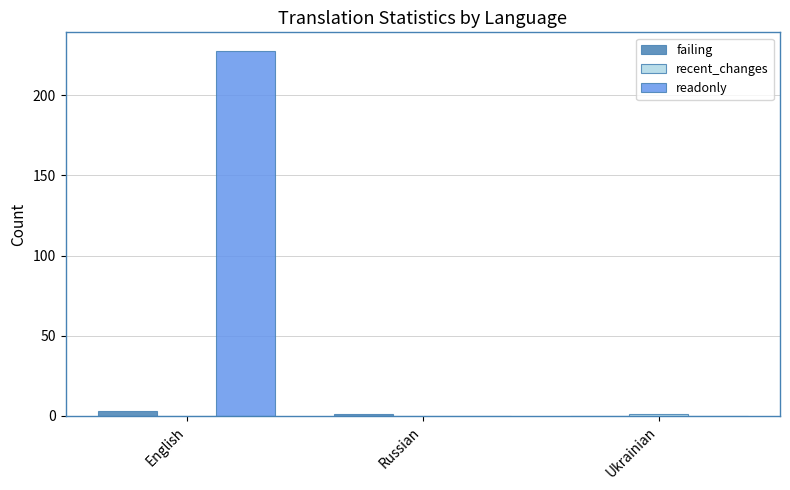

What is the average value of the failing series?

1